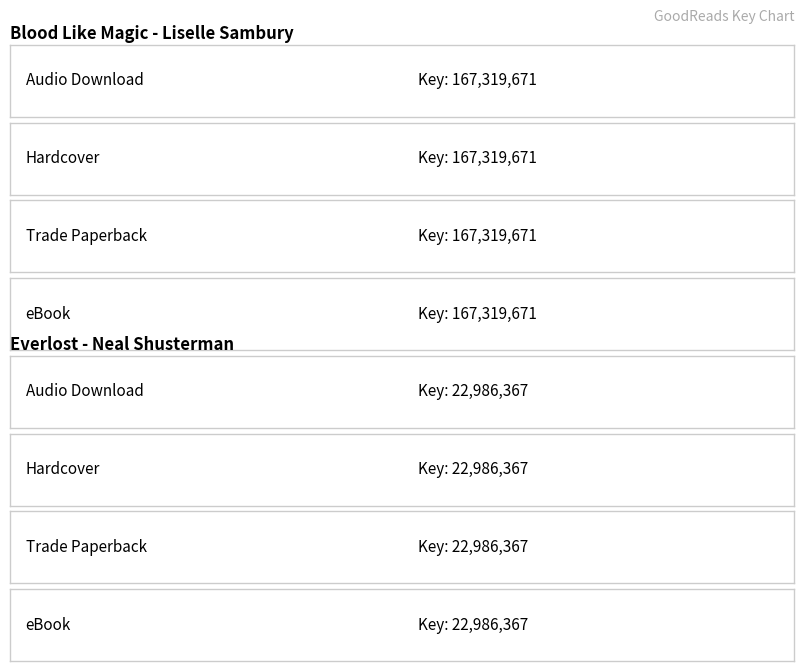

List the series in order of their overall mean, lowest first.

Everlost (22986367), Blood Like Magic (167319671)